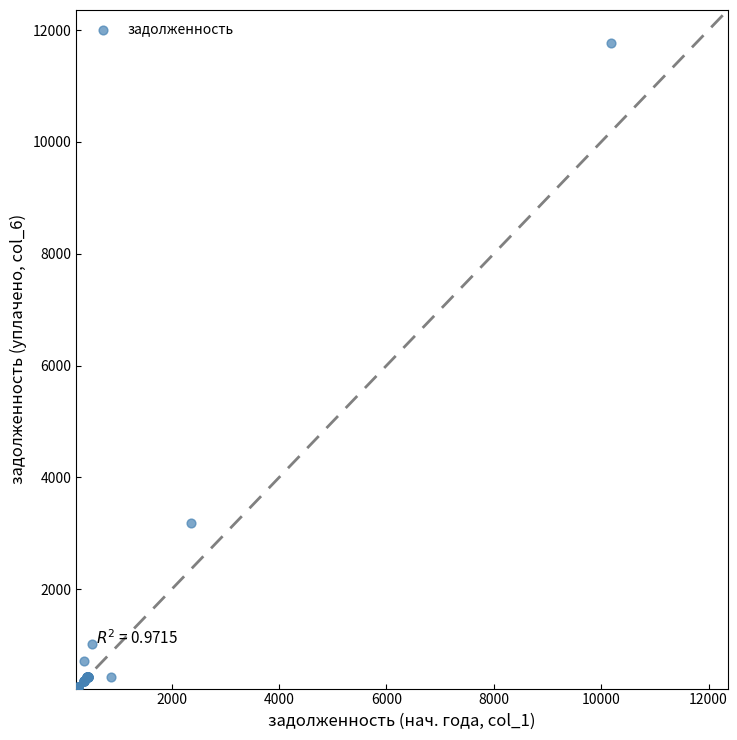

What Y value in the scatter plot is closest to 6009?

3183.0